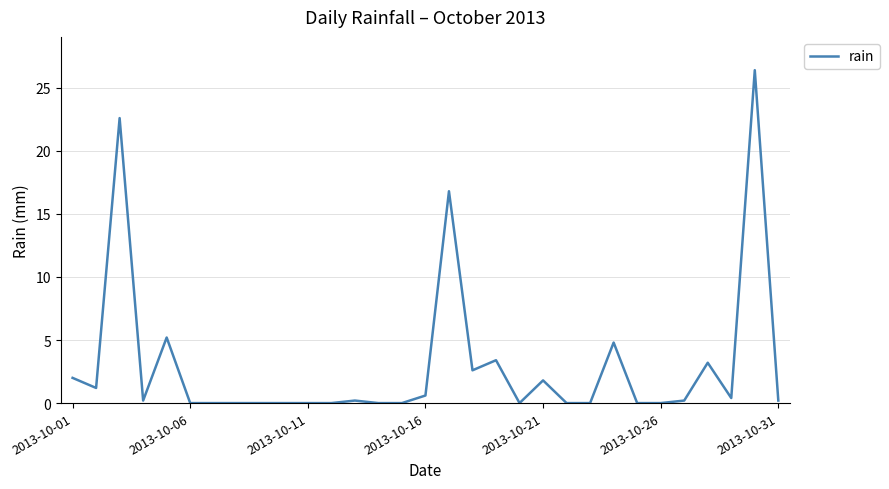

What is the difference between the maximum and minimum values?

26.4